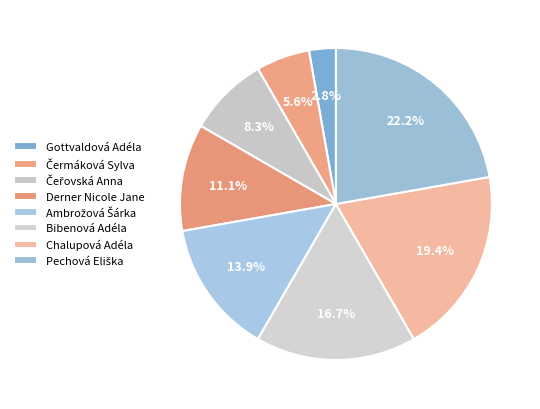

How many slices are in this pie chart?

8